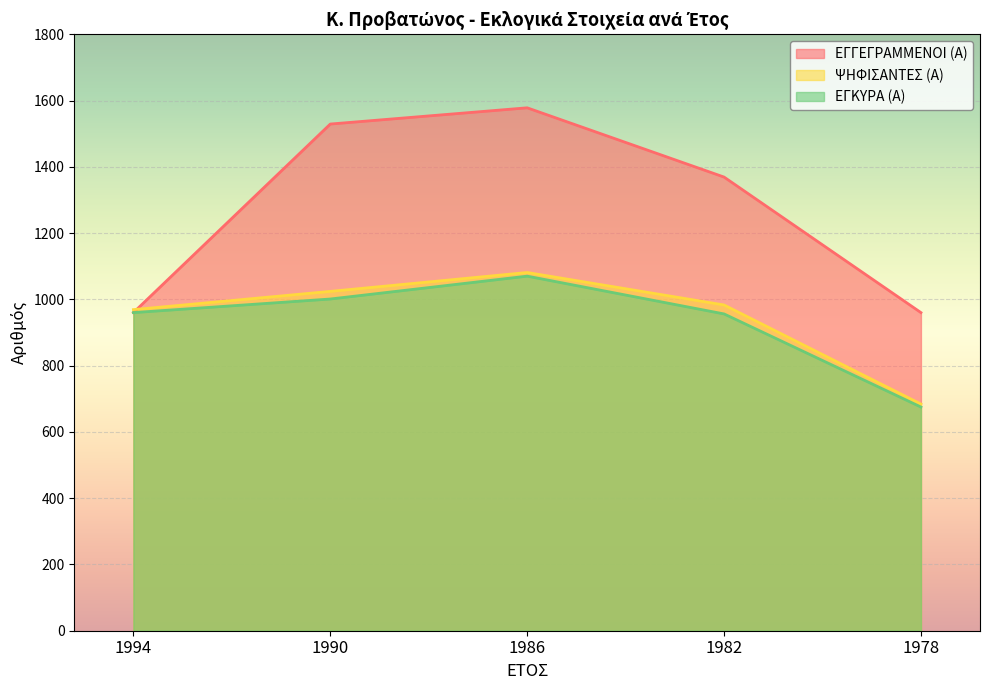

Which series has the widest spread of values?

ΕΓΓΕΓΡΑΜΜΕΝΟΙ (Α)